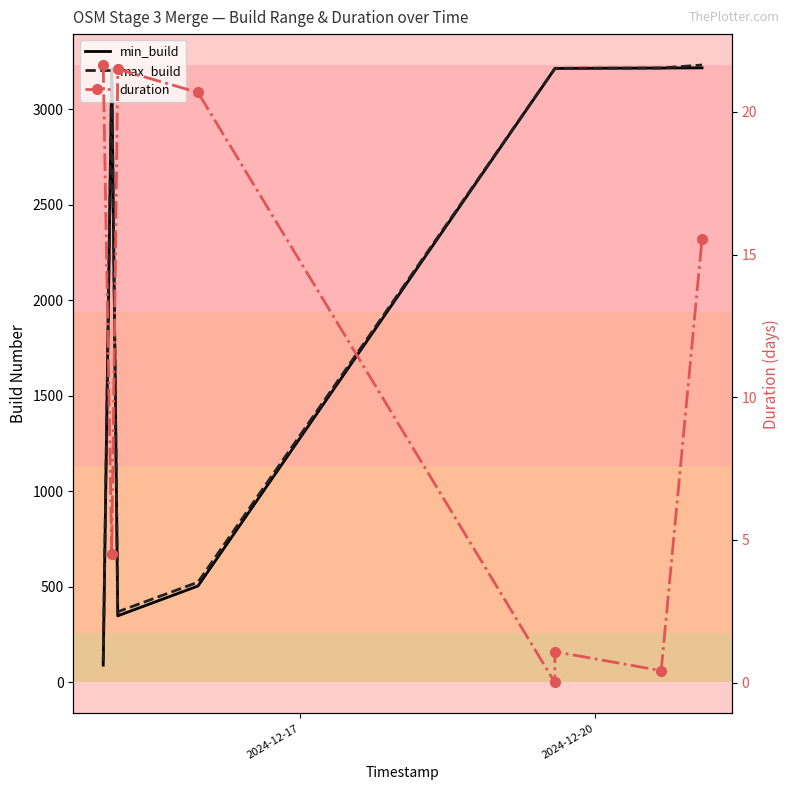

Which series has the largest total across all categories?

max_build